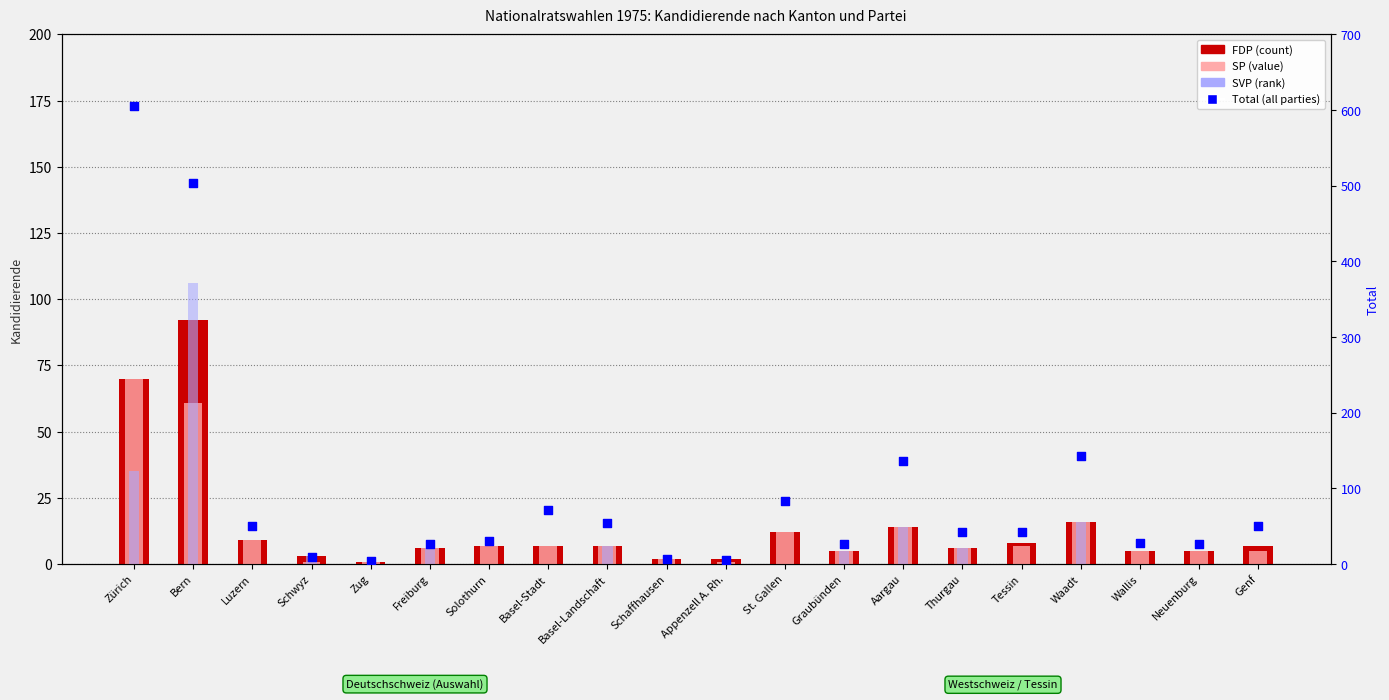

Is the value of SP at Bern greater than the value of FDP at Zug?

Yes